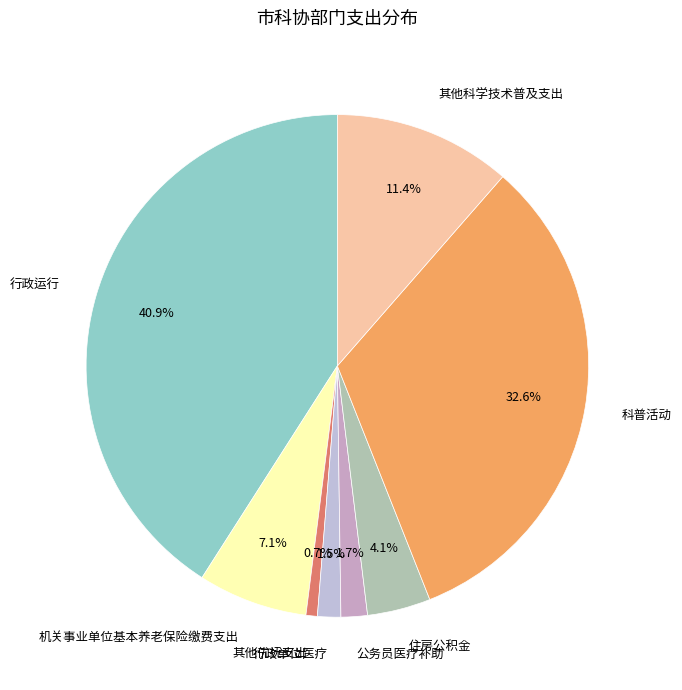

Count the number of slices in the pie.

8